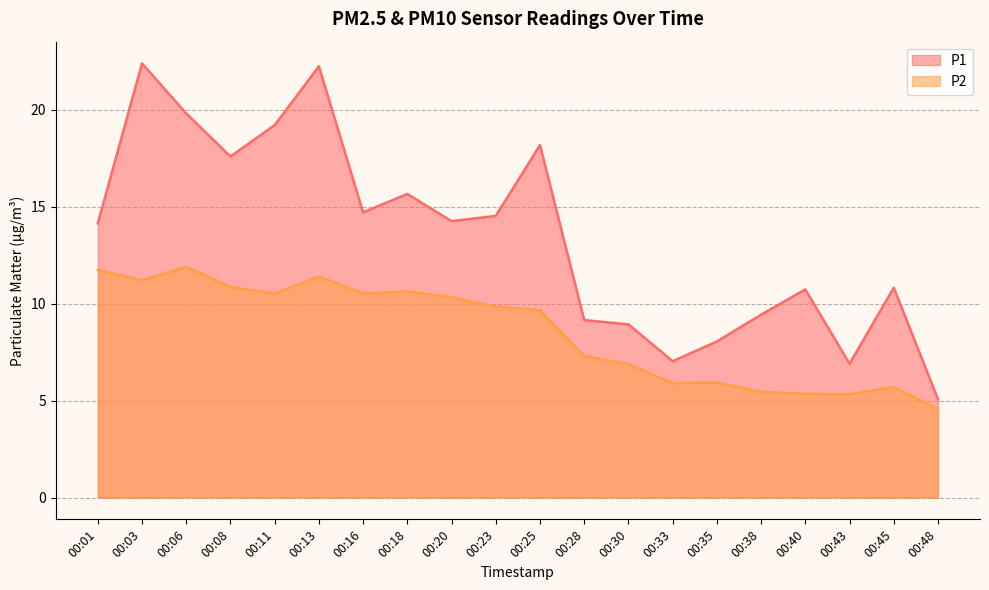

What value does the P1 series have at 00:38?

9.4